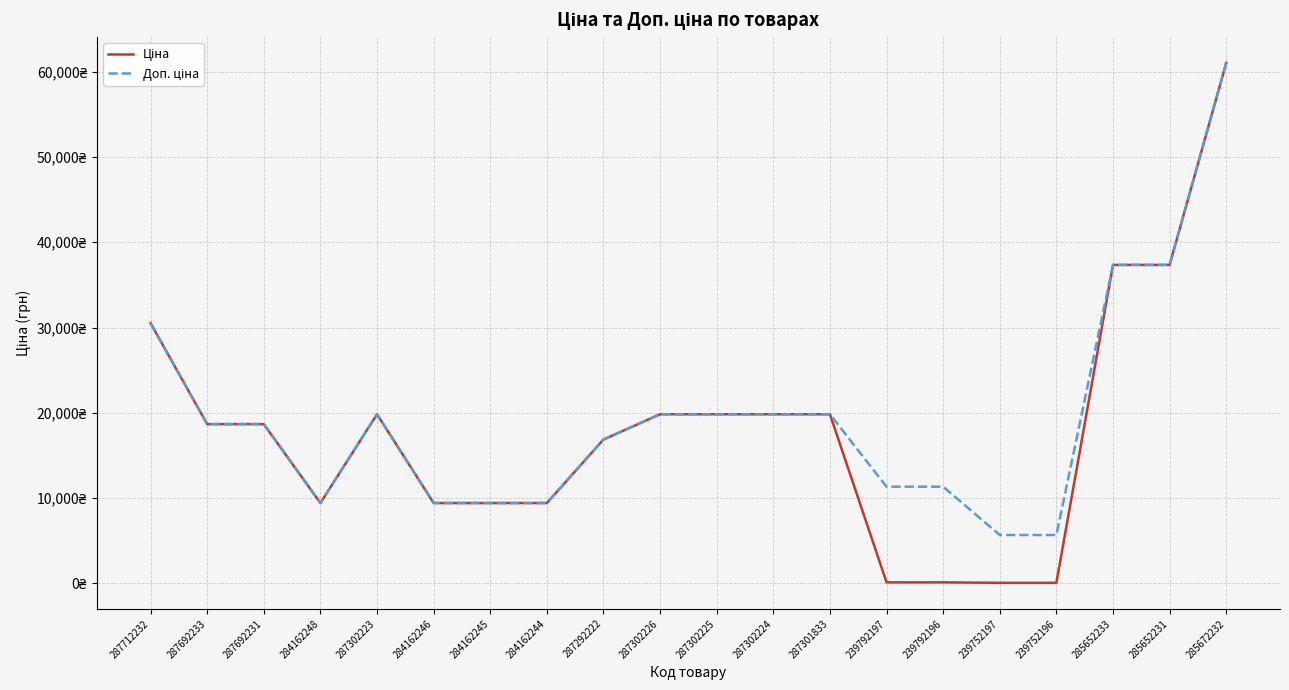

Where does the Ціна series first go above 18671?

287712232